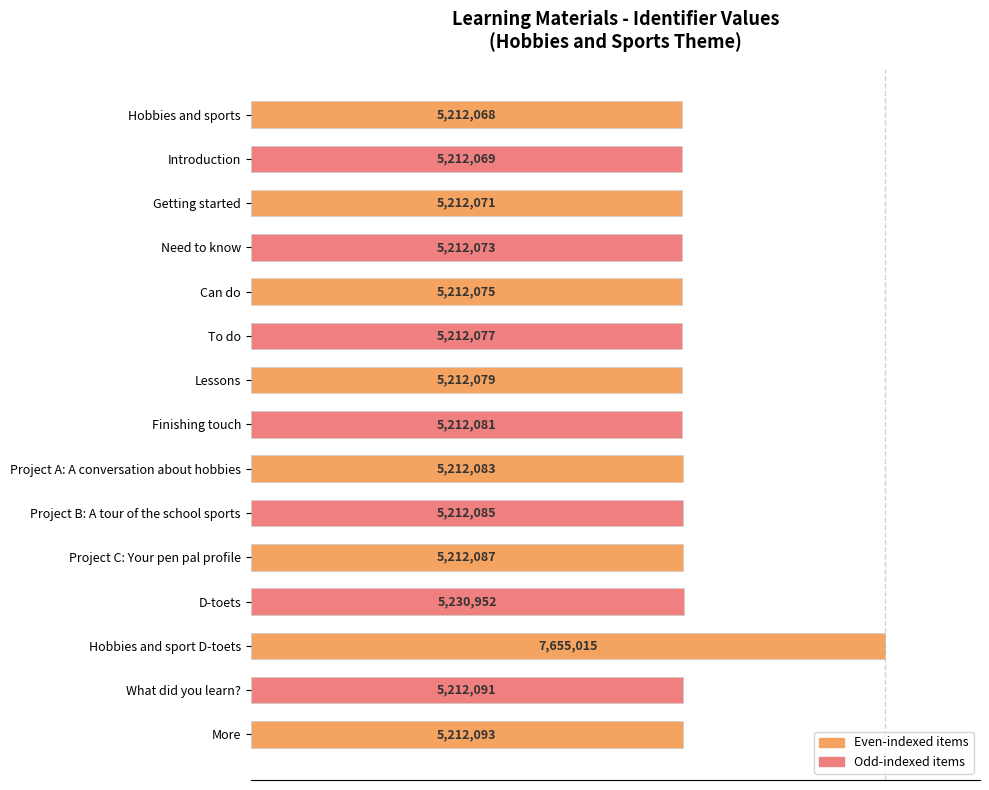

How many bars are there in total?

15